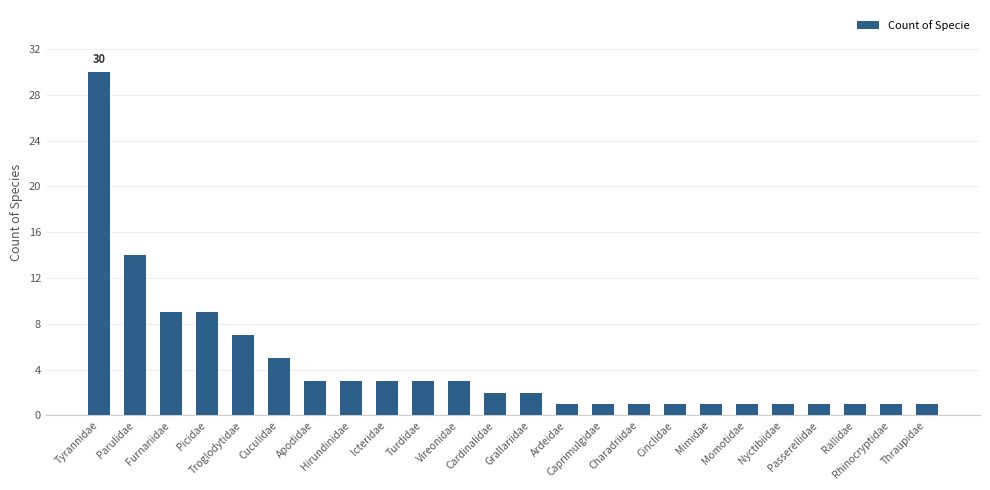

At which category does the chart reach its peak across all series?

Tyrannidae